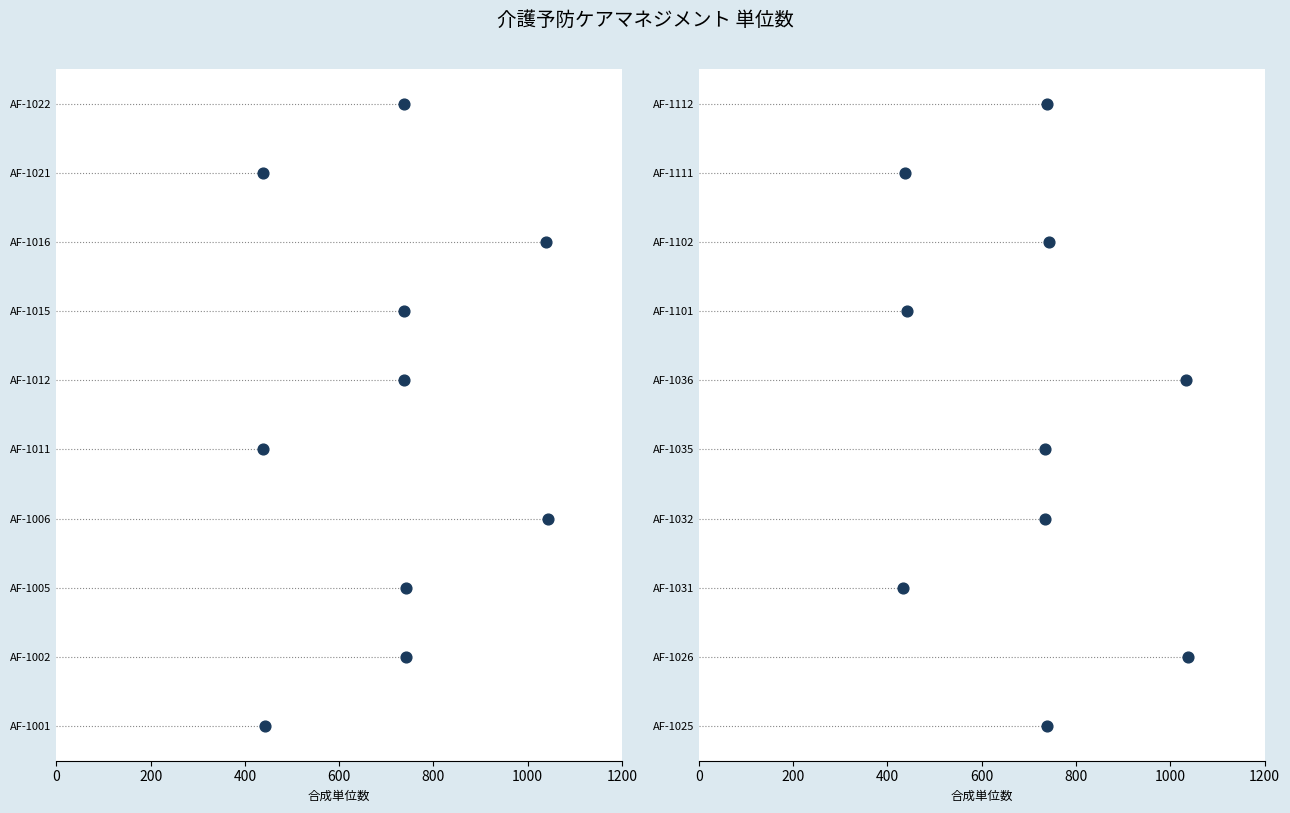

Between 800 and 0, which is larger?

800